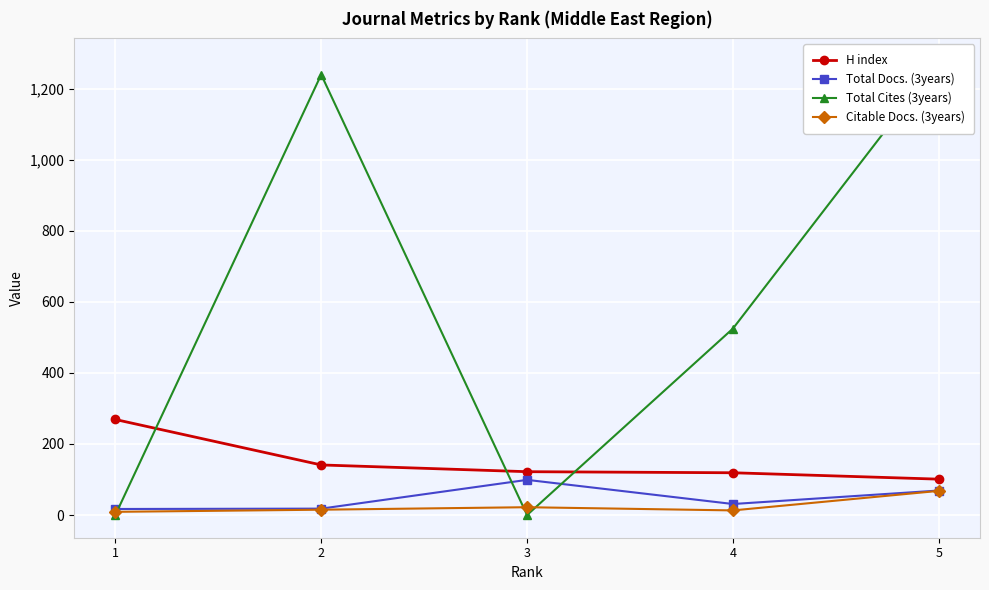

True or false: Total Cites (3years) and Citable Docs. (3years) intersect in this chart.

True